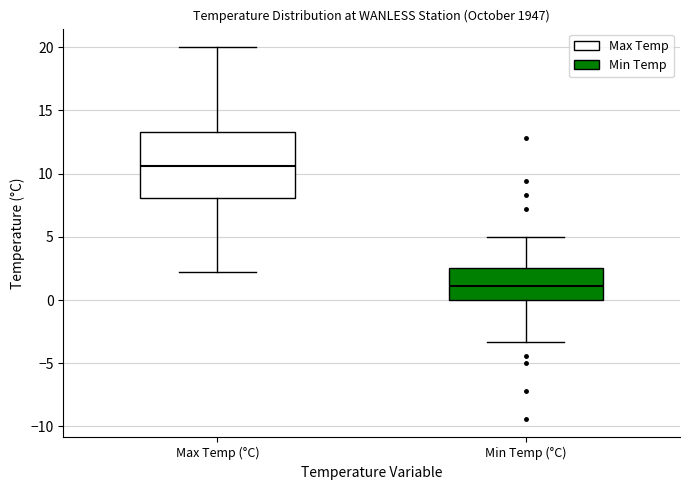

Reading left to right, read every box against the y-axis: the position of its median line, the range the box covers, and the ends of its whiskers. The values are not printed on the chart, so give them approximately, as read against the axis.

Max Temp (°C): median 10.5, box 8.0 to 13.5, whiskers 2.0 to 20.0
Min Temp (°C): median 1.0, box 0.0 to 2.5, whiskers -3.5 to 5.0